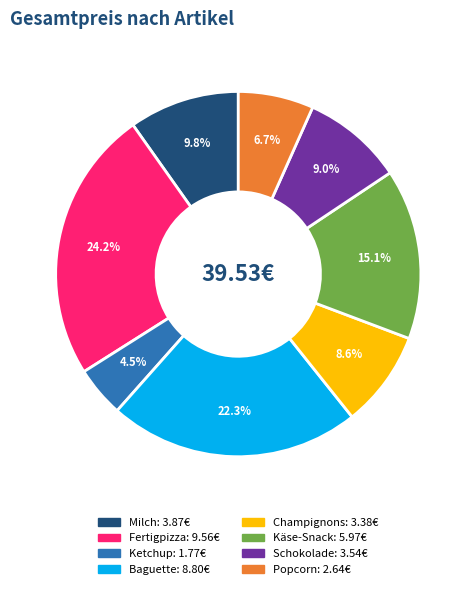

To the nearest percent, what percentage of the pie is Käse-Snack?

15%